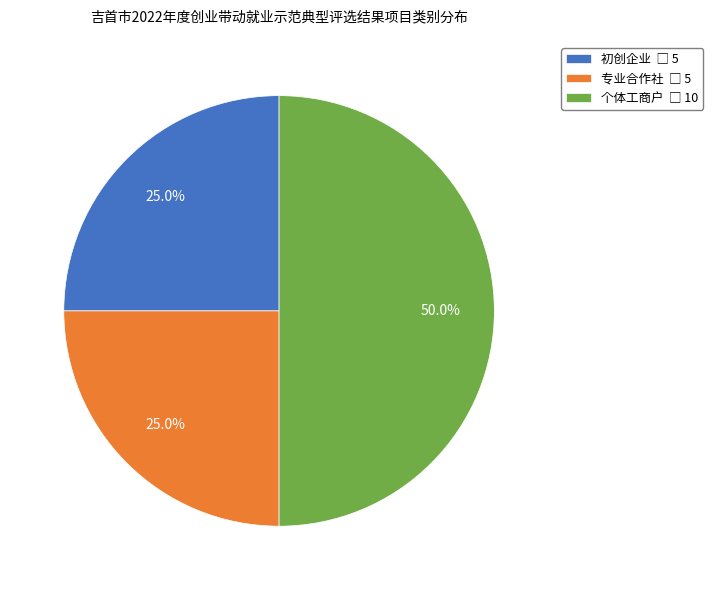

To the nearest percent, what portion does 专业合作社 represent?

25%